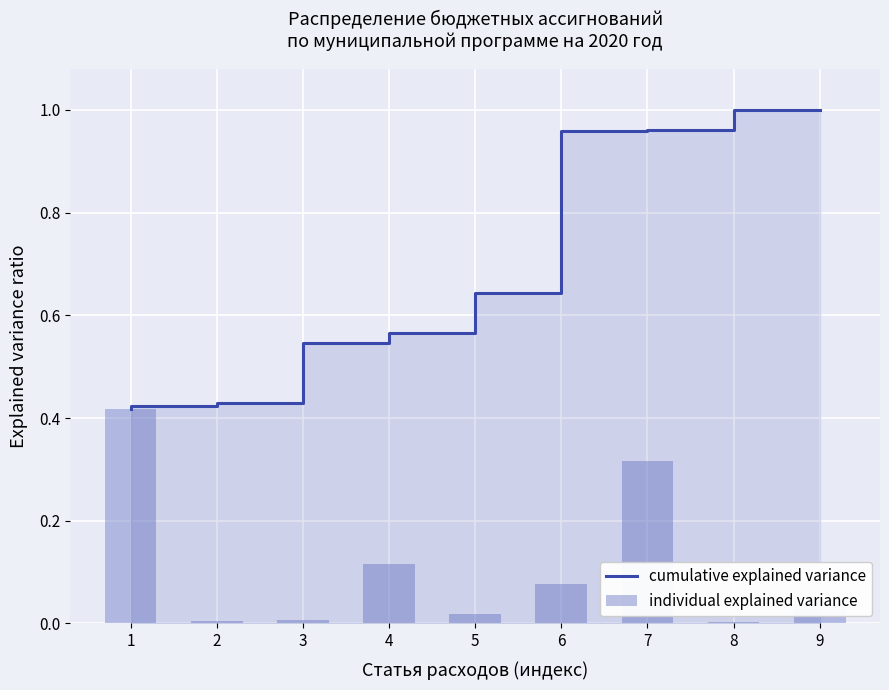

True or false: cumulative explained variance has a value of 1.0 at 8.

True